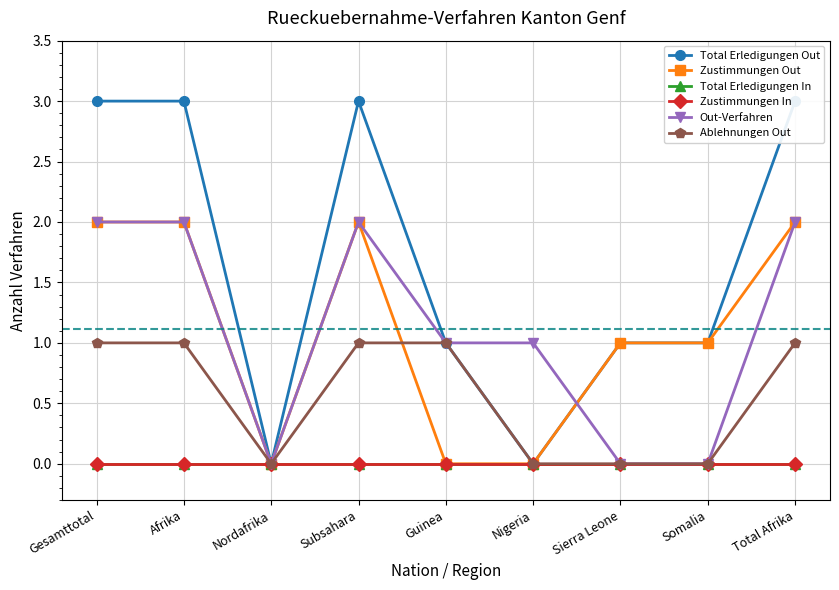

Rank the series at Sierra Leone from lowest to highest value.

Total Erledigungen In, Zustimmungen In, Out-Verfahren, Ablehnungen Out, Total Erledigungen Out, Zustimmungen Out